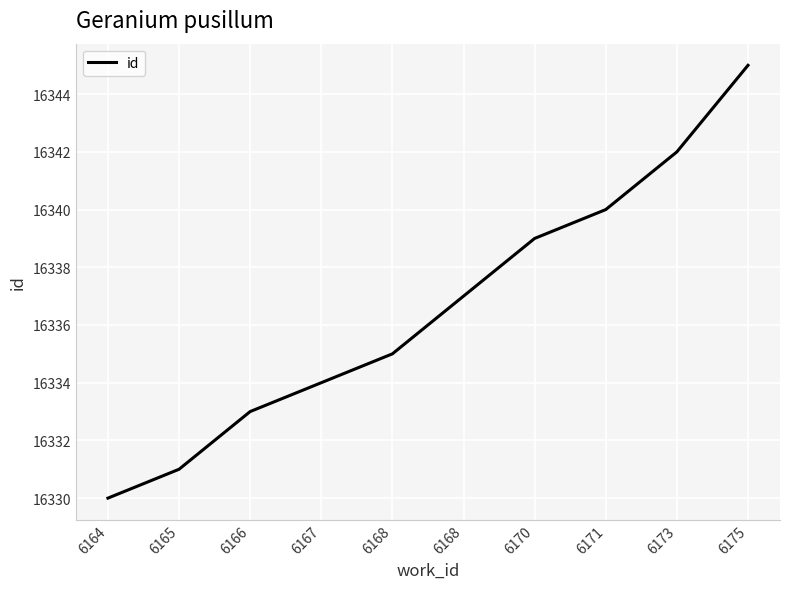

What is the sum of all values?

163366